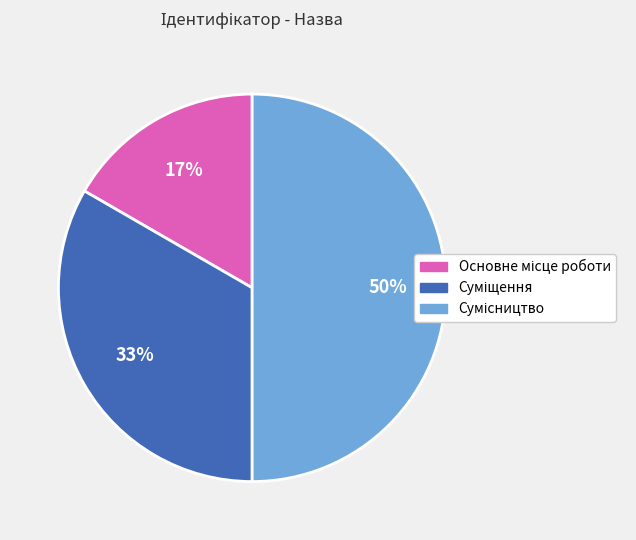

To the nearest percent, what is the difference between the largest and smallest slice percentages?

33%